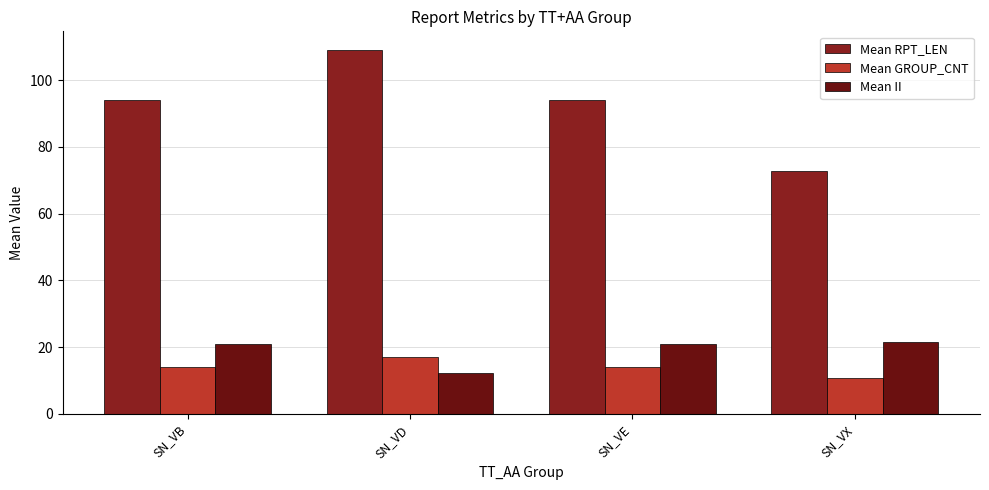

What is the difference between the maximum and minimum values in the Mean GROUP_CNT series?

6.3